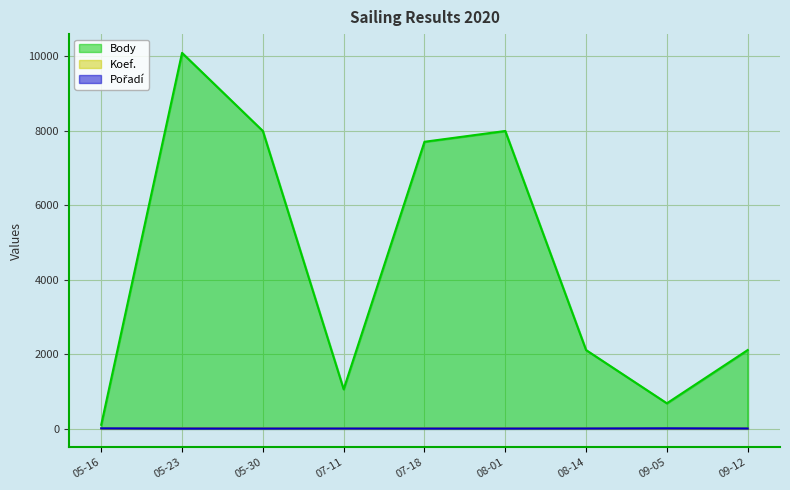

How many times do Koef. and Pořadí cross each other?

3